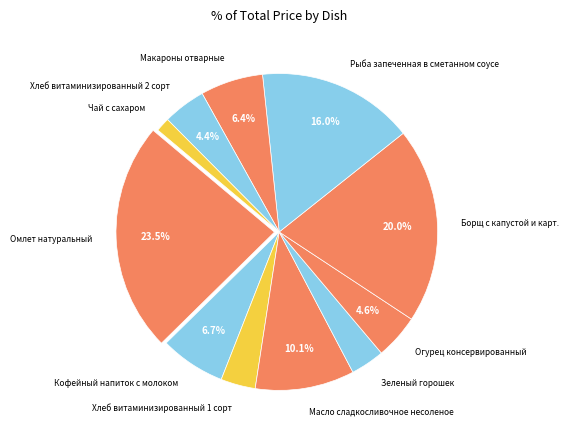

To the nearest percent, what portion does Масло сладкосливочное несоленое represent?

10%